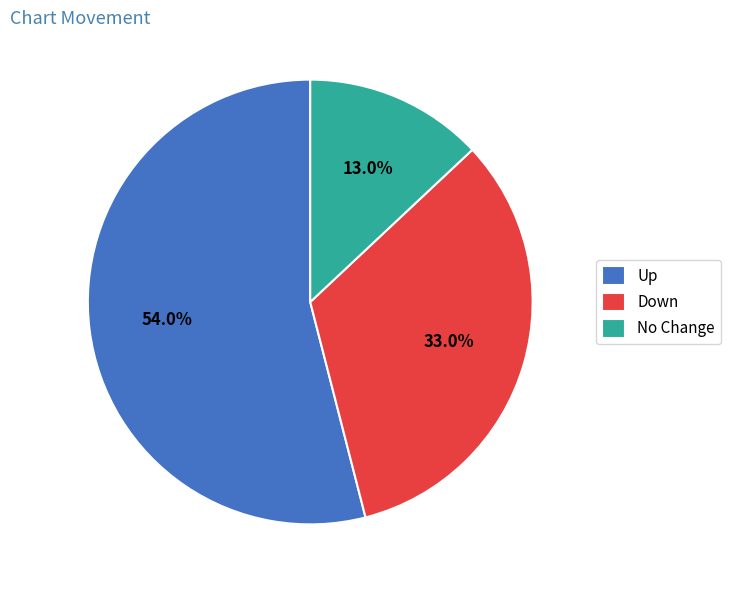

Which category has the biggest portion of the pie?

Up